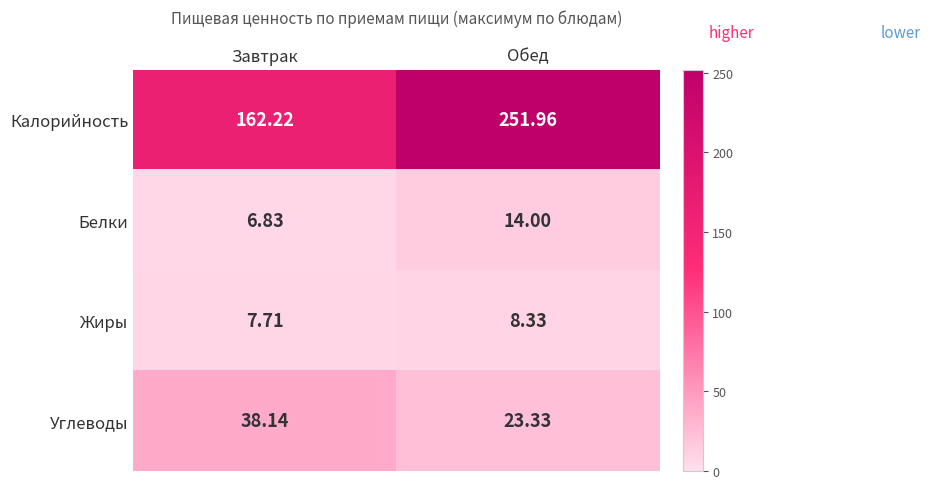

Which category has the highest value across all series?

Обед